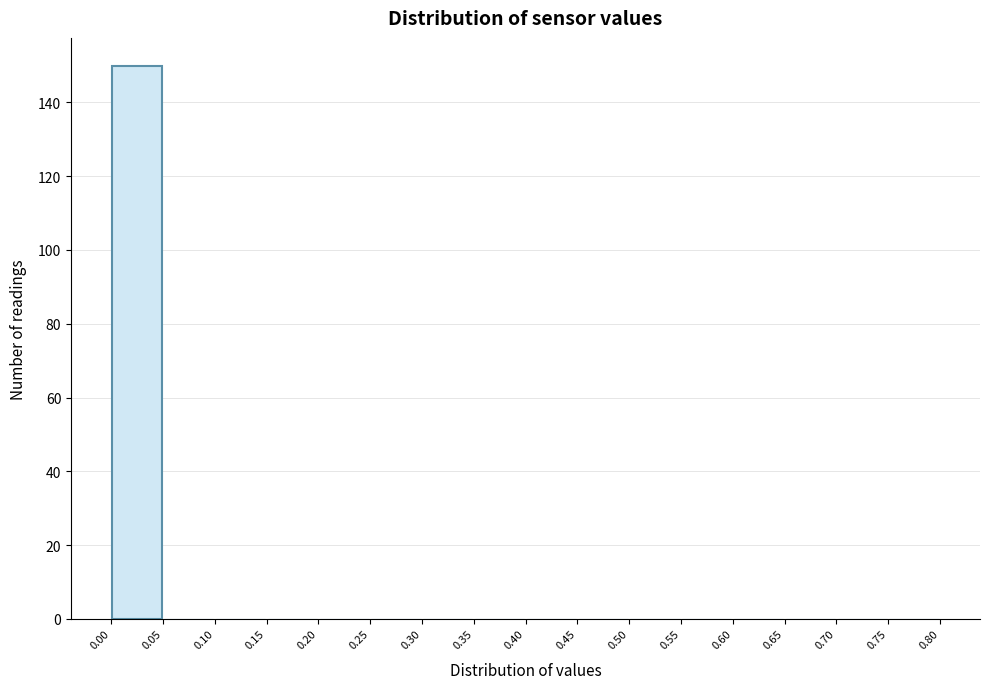

Reading left to right, transcribe this chart: for each bar, give the range it covers on the x-axis and its height. The values are not printed on the chart, so give them approximately, as read against the axis.

0.00 to 0.05: 150
0.05 to 0.10: 0
0.10 to 0.15: 0
0.15 to 0.20: 0
0.20 to 0.25: 0
0.25 to 0.30: 0
0.30 to 0.35: 0
0.35 to 0.40: 0
0.40 to 0.45: 0
0.45 to 0.50: 0
0.50 to 0.55: 0
0.55 to 0.60: 0
0.60 to 0.65: 0
0.65 to 0.70: 0
0.70 to 0.75: 0
0.75 to 0.80: 0